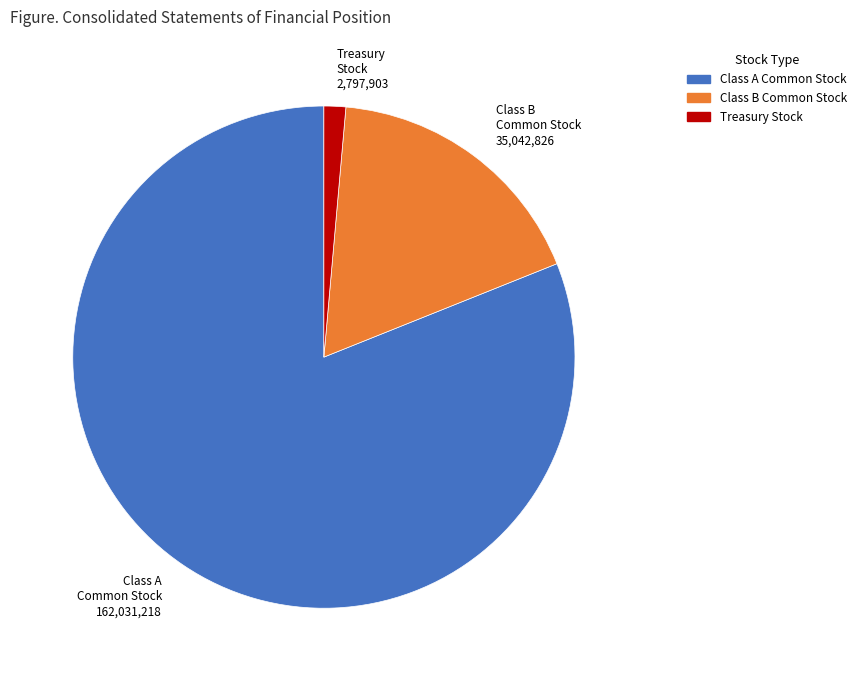

Approximately how many times larger is the value at Class A Common Stock compared to Class B Common Stock?

4.6